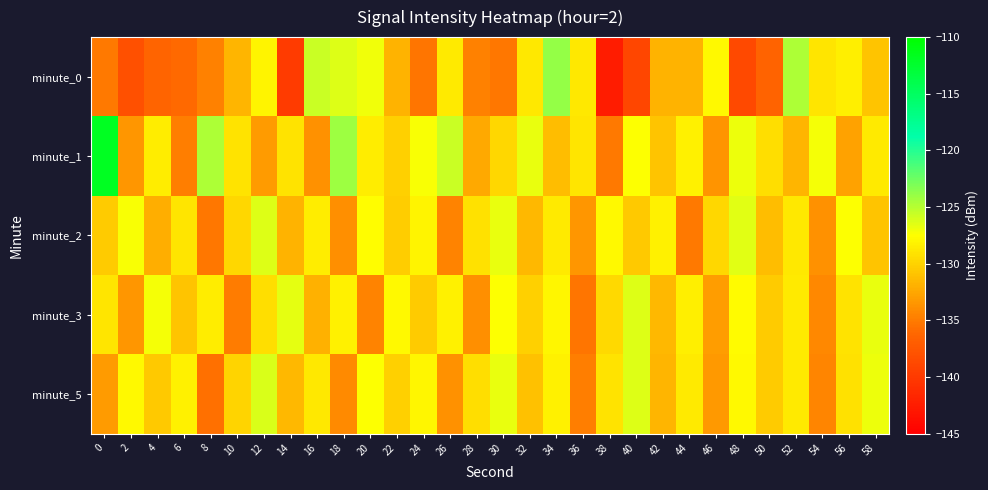

How many categories are shown in the chart?

30